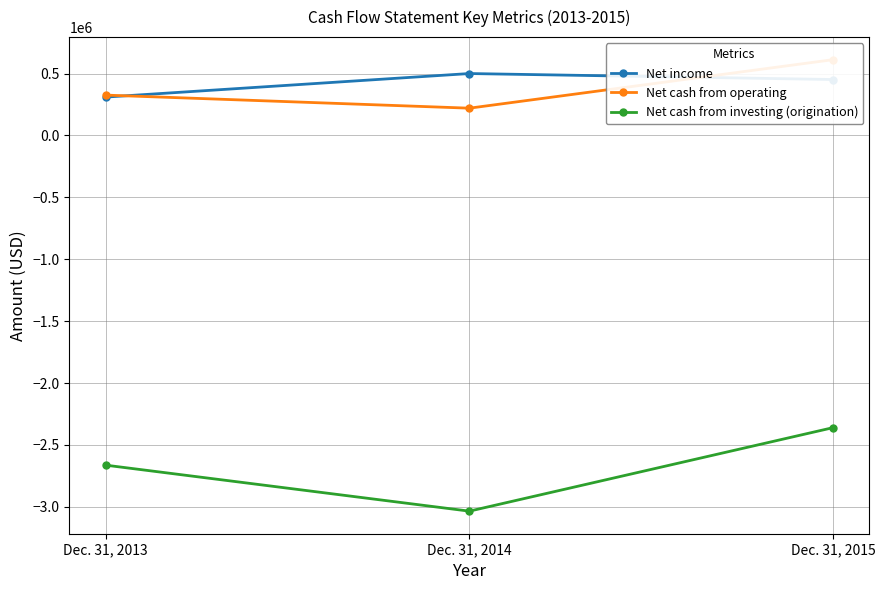

Rank the series at Dec. 31, 2013 from highest to lowest value.

Net cash from operating, Net income, Net cash from investing (origination)